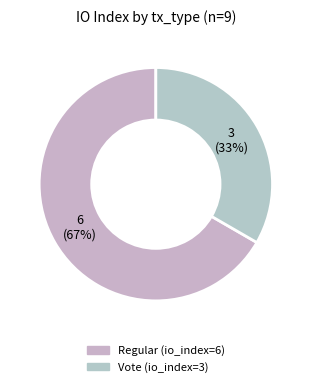

Count the number of slices in the pie.

2